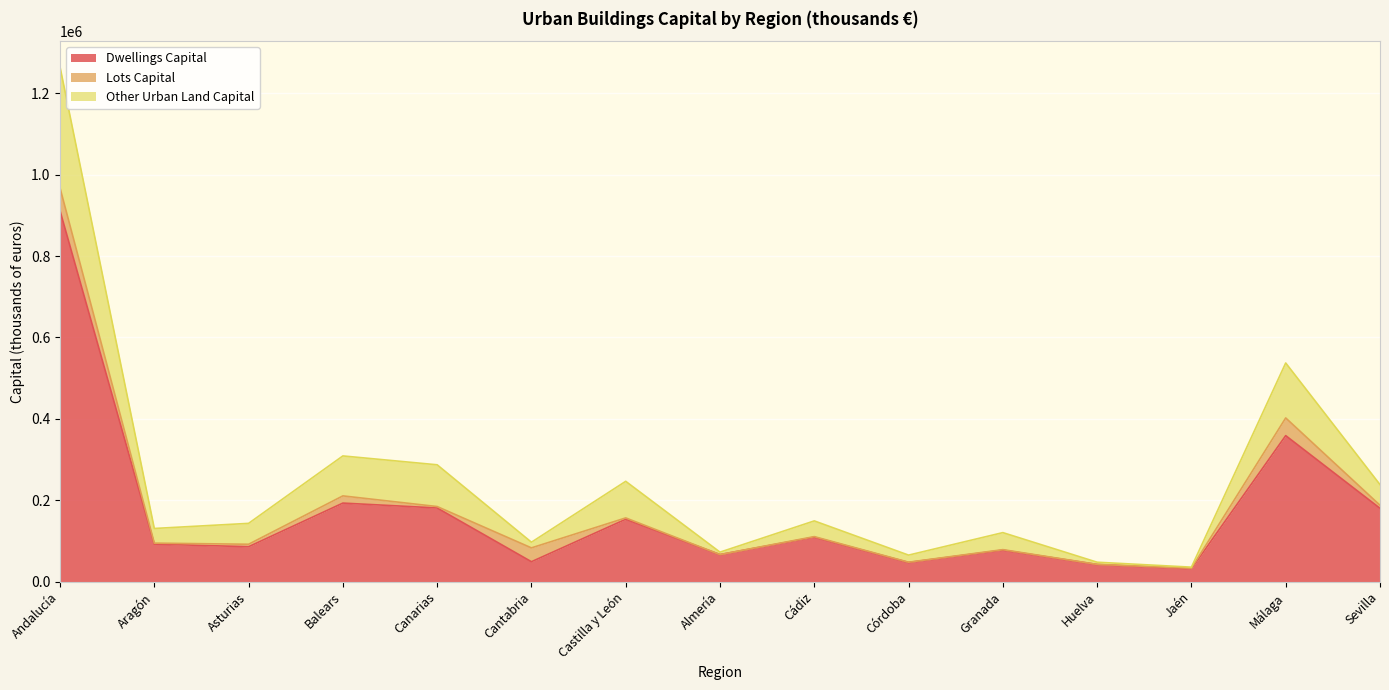

At which category is the sum across all series the highest?

Andalucía